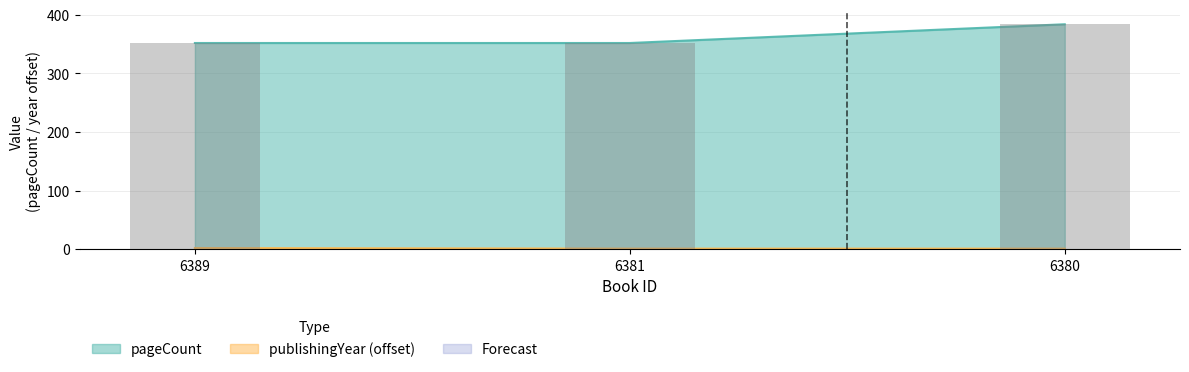

What is the total value across all series at 6381?

353